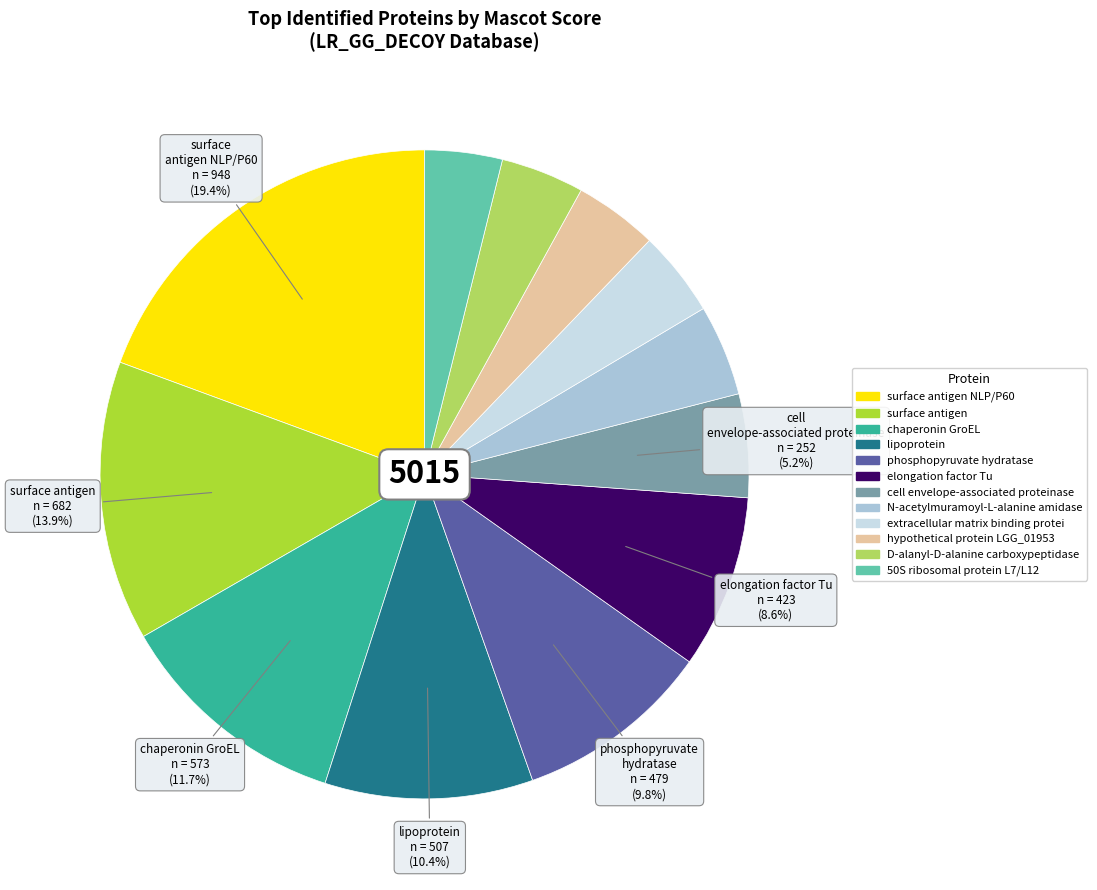

Is there a majority slice in this chart?

No